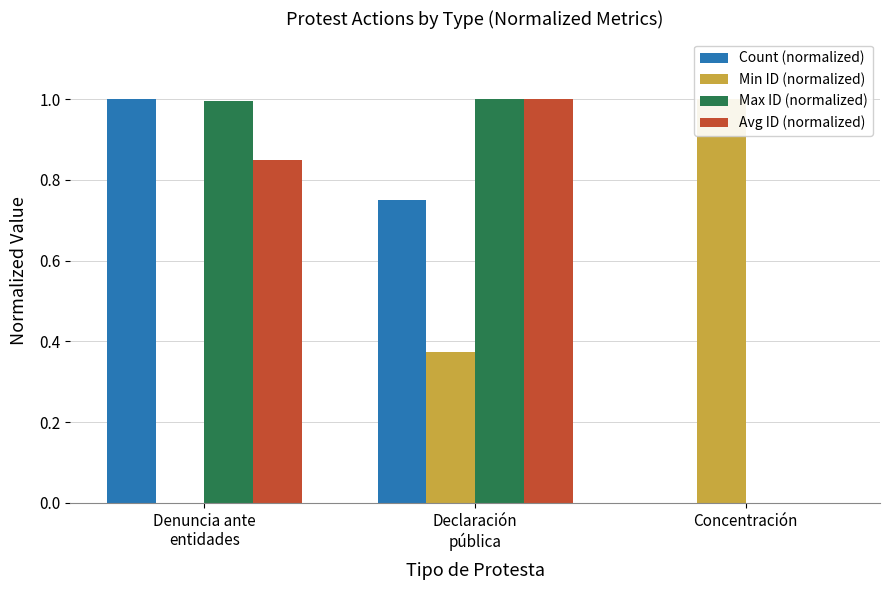

Which category has the highest value across all series?

Denuncia ante
entidades